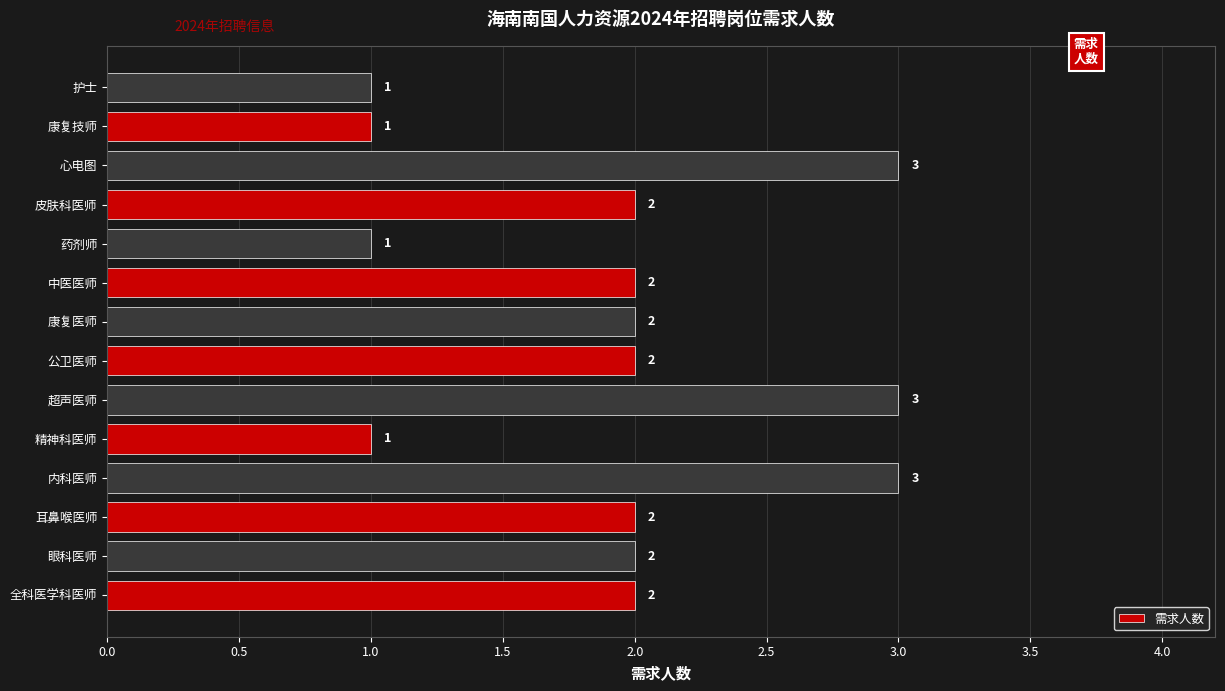

Count the values in the range 1 to 2.

11